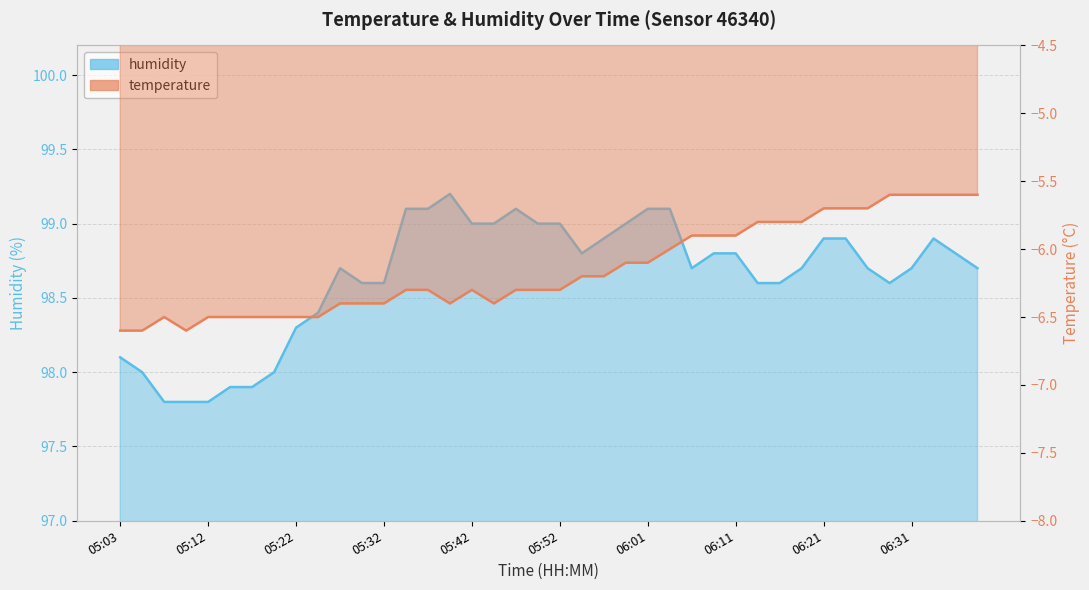

List the labels in order of humidity value, largest first.

05:39, 05:35, 05:37, 05:47, 06:01, 06:04, 05:42, 05:44, 05:49, 05:52, 05:59, 05:56, 06:21, 06:23, 06:33, 05:54, 06:09, 06:11, 06:36, 05:27, 06:06, 06:18, 06:26, 06:31, 06:38, 05:30, 05:32, 06:14, 06:16, 06:28, 05:25, 05:22, 05:03, 05:05, 05:20, 05:15, 05:17, 05:07, 05:10, 05:12